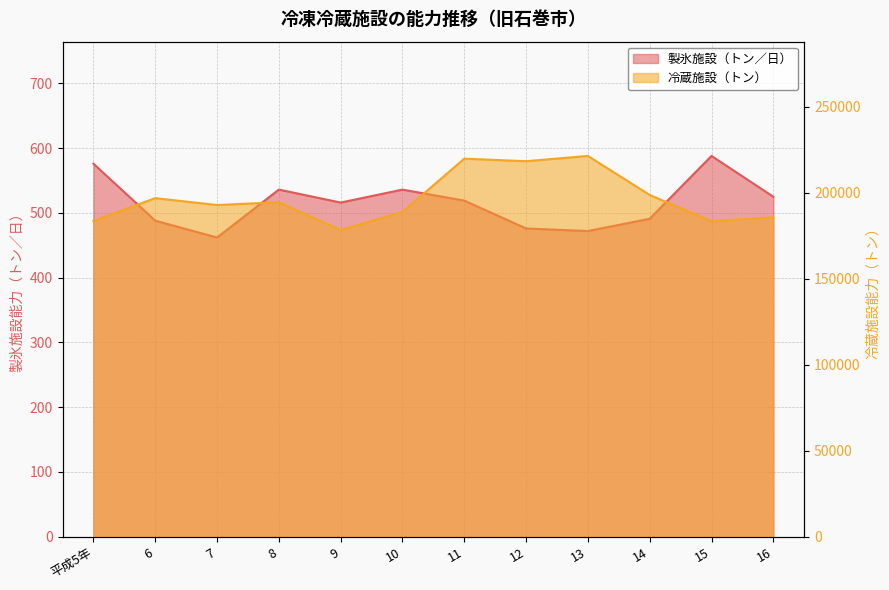

Between 13 and 6, which is larger?

6